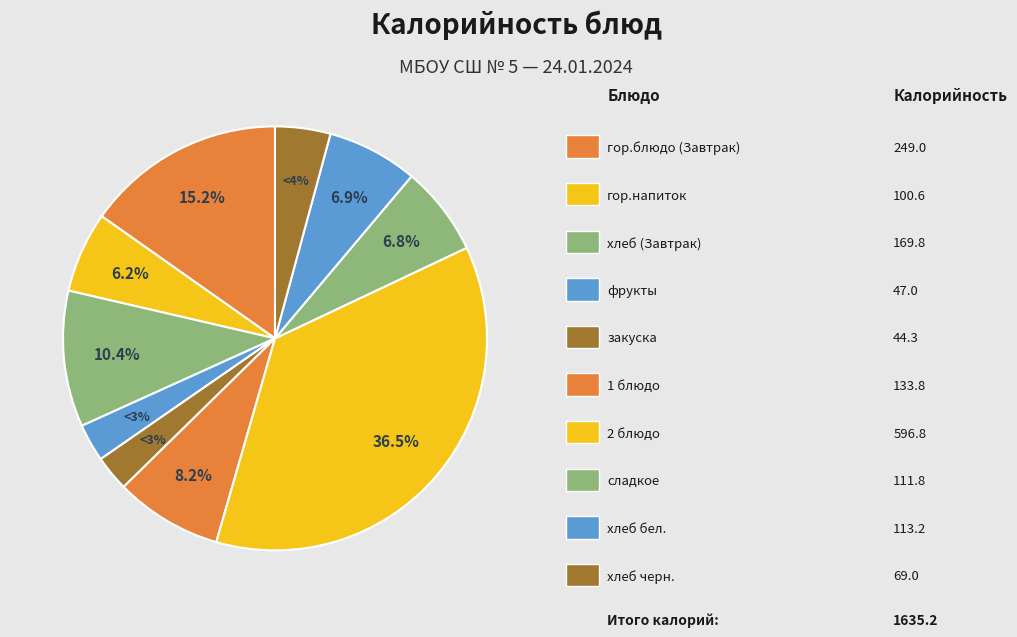

How many slices are in this pie chart?

10